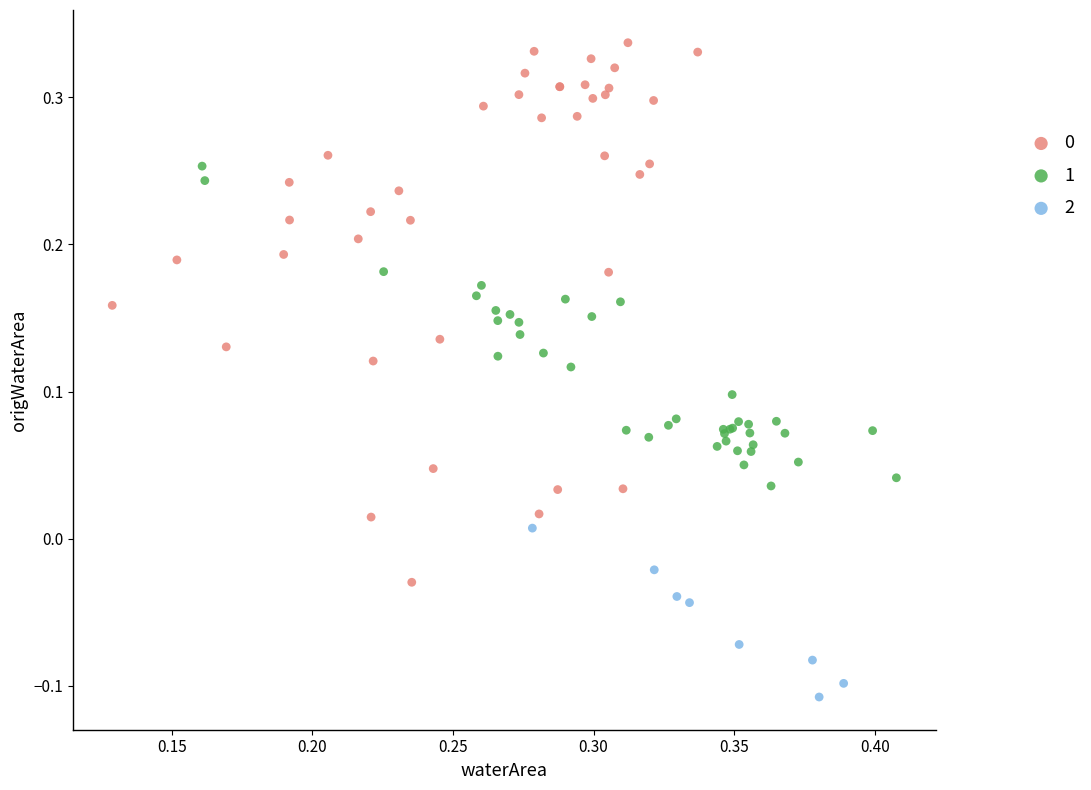

Which series reaches the minimum Y coordinate?

2